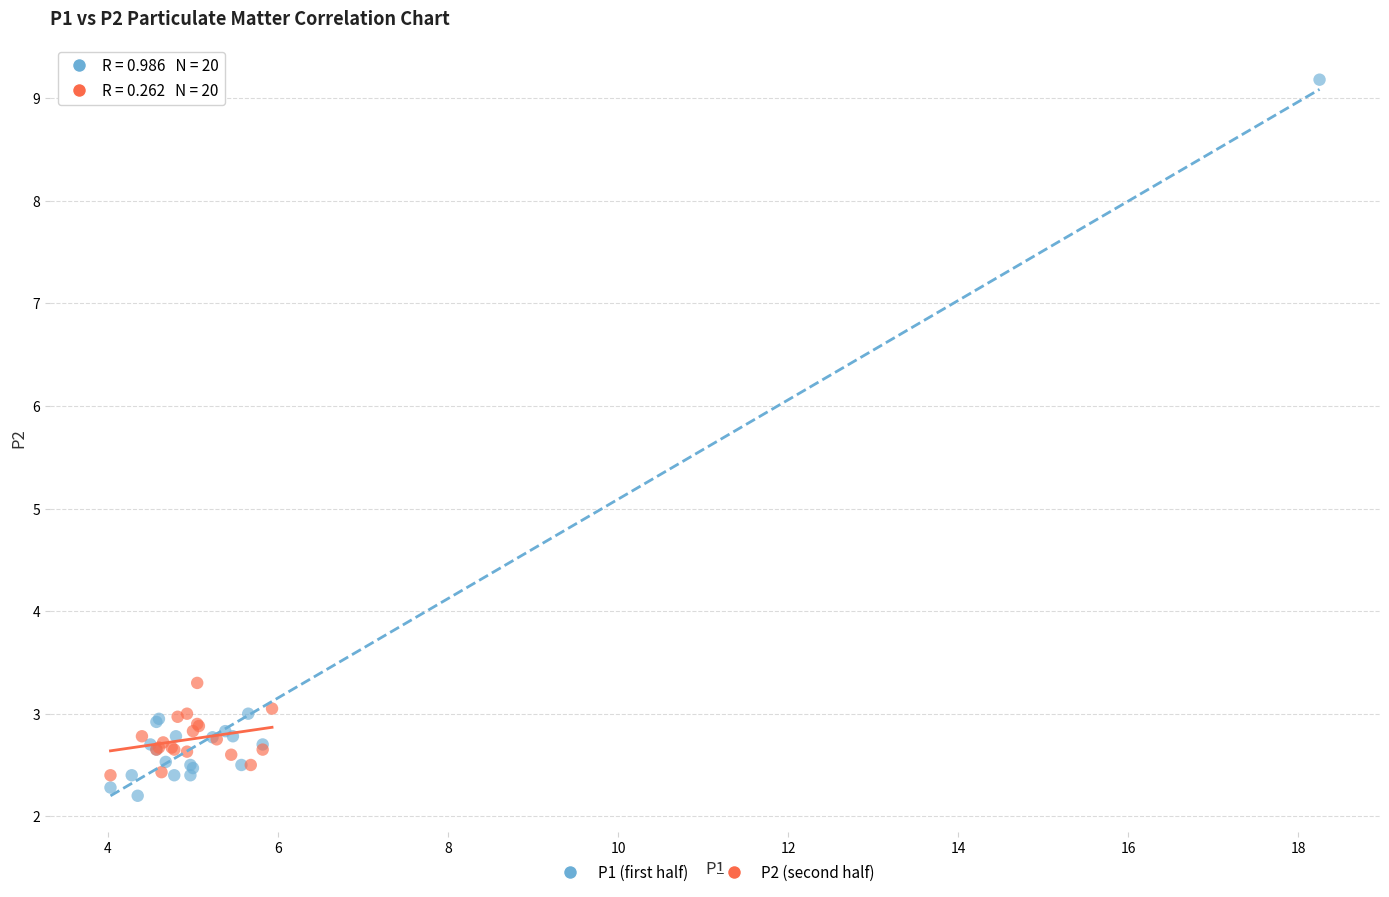

Which series contains the highest Y value?

P1 (first half)